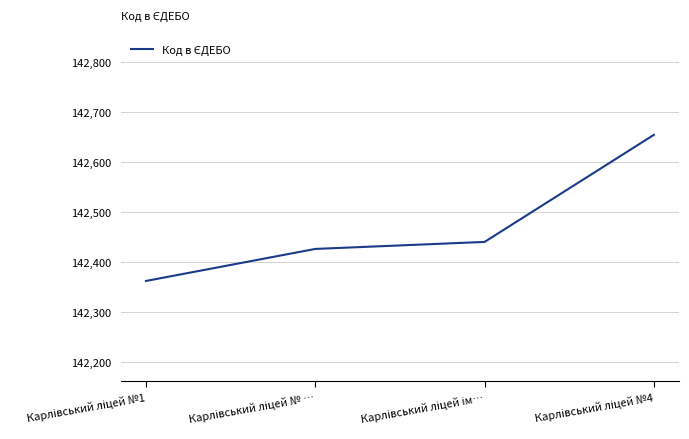

True or false: there are more than 2 points higher than both neighbors.

False